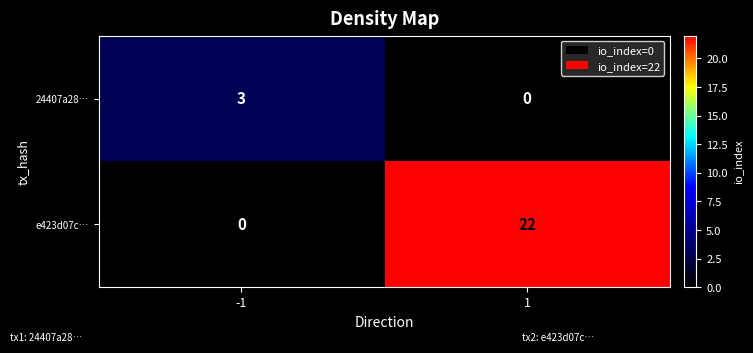

Count the number of data series in this chart.

2